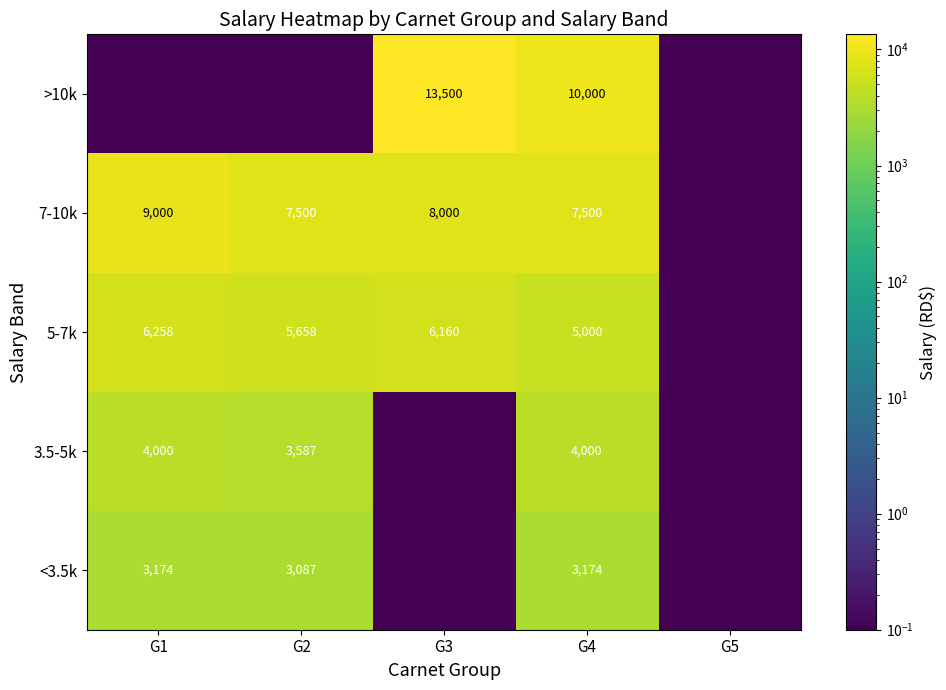

What is the maximum value shown in the chart?

13500.0